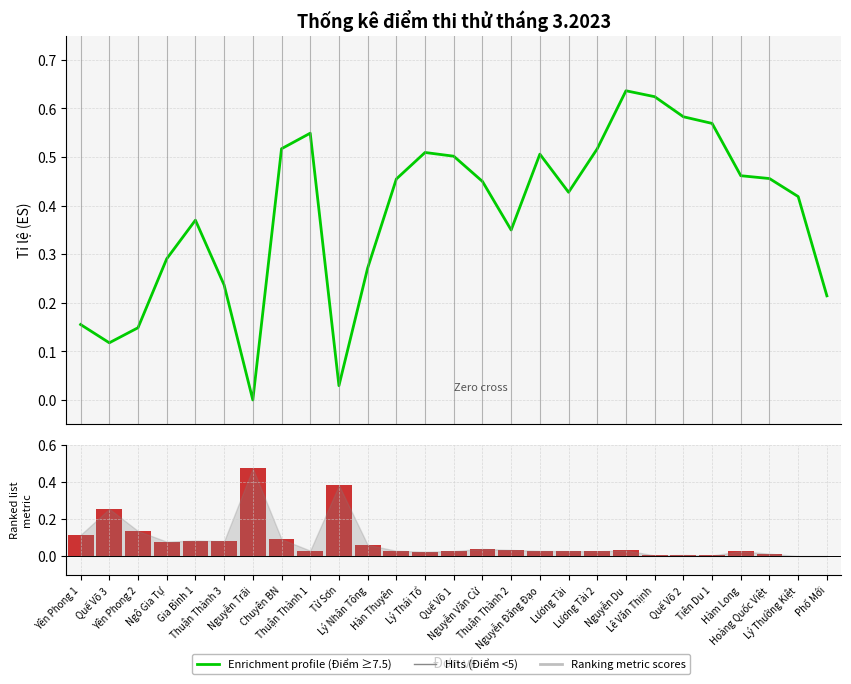

Which label corresponds to the smallest value in the chart?

Nguyễn Trãi